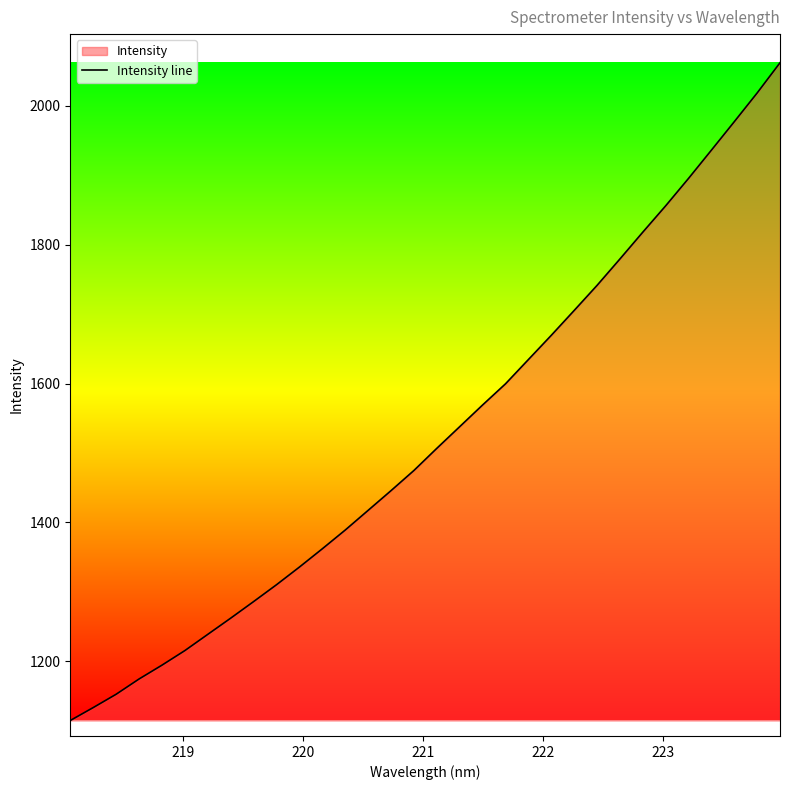

What is the smallest value displayed?

1114.7